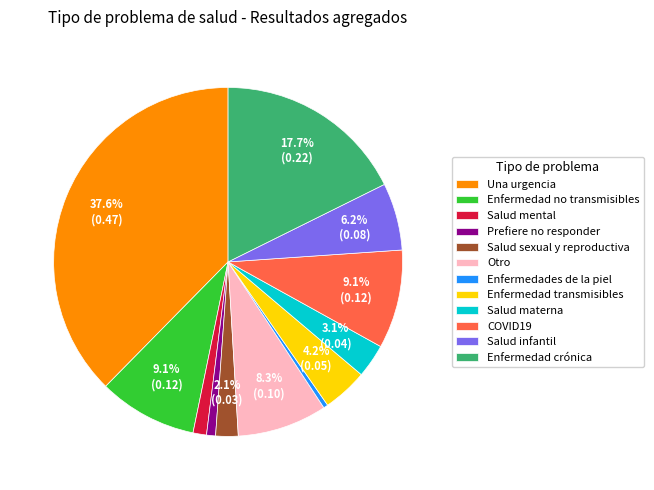

What percentage is the Una urgencia slice, to the nearest percent?

38%